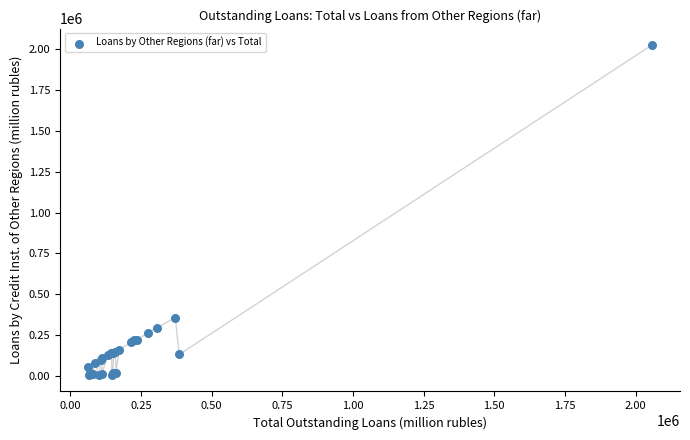

What Y value in the scatter plot is closest to 1015625?

357087